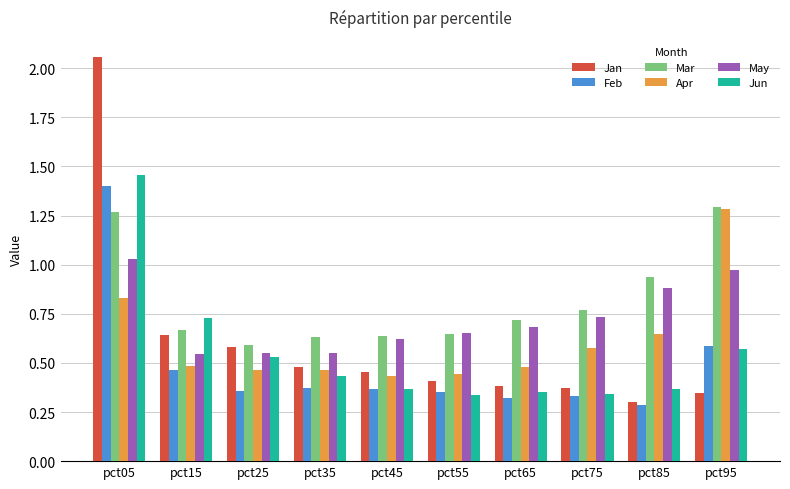

At which label does Jan reach its minimum?

pct85